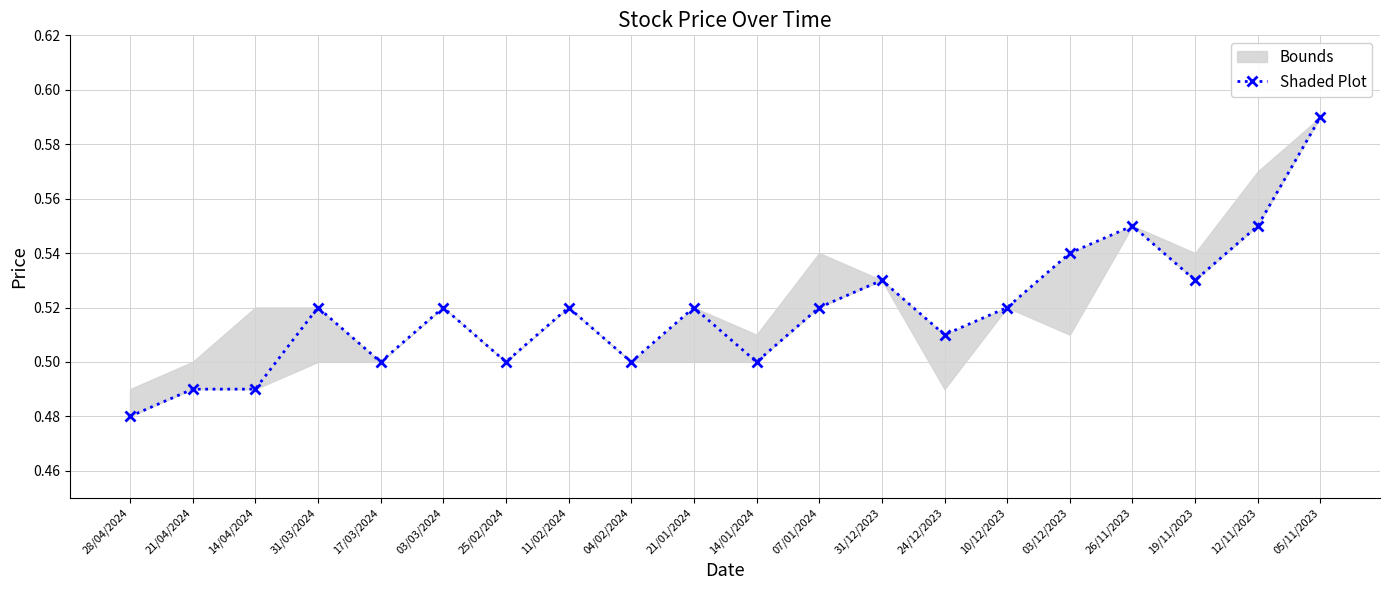

What is the average value?

0.5